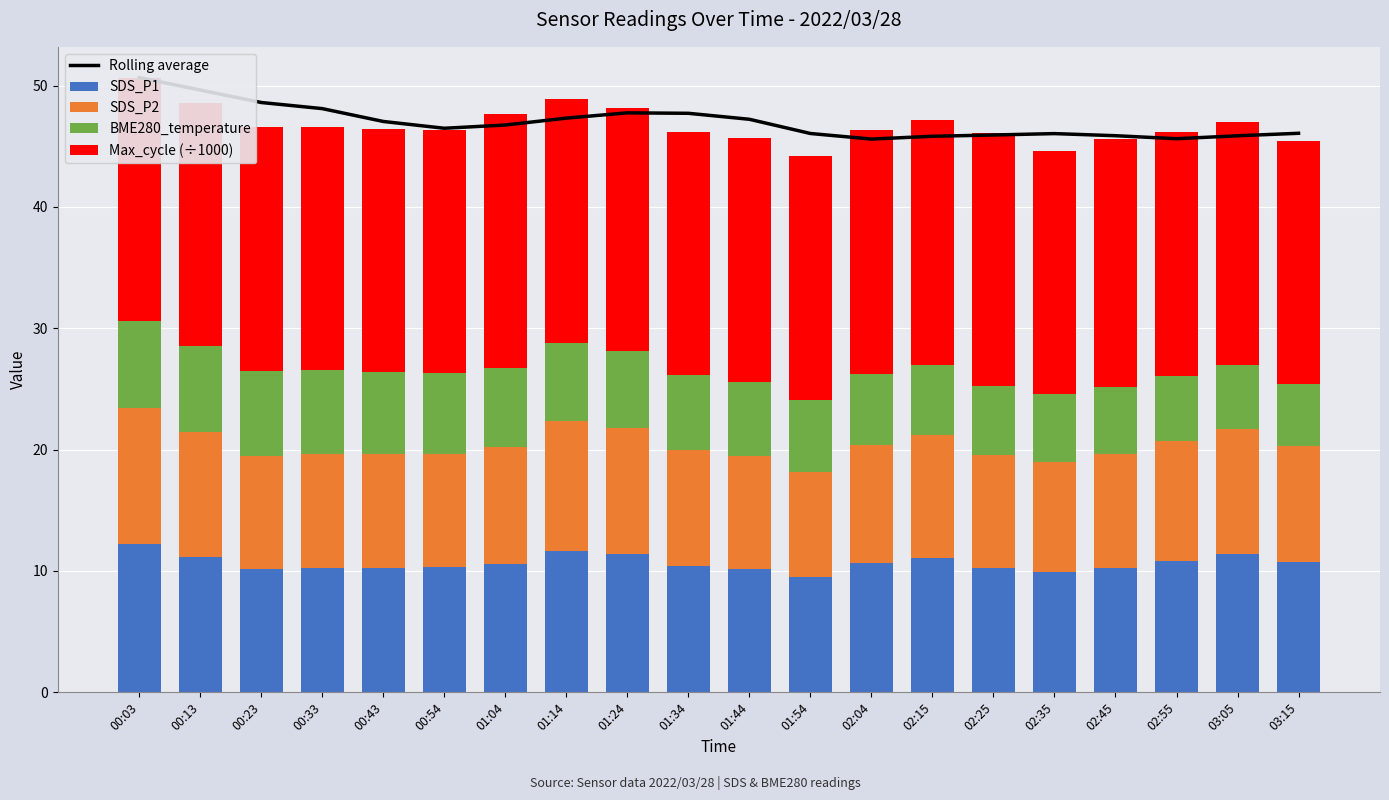

Is it true that SDS_P1 equals 10.2 at 01:44?

True